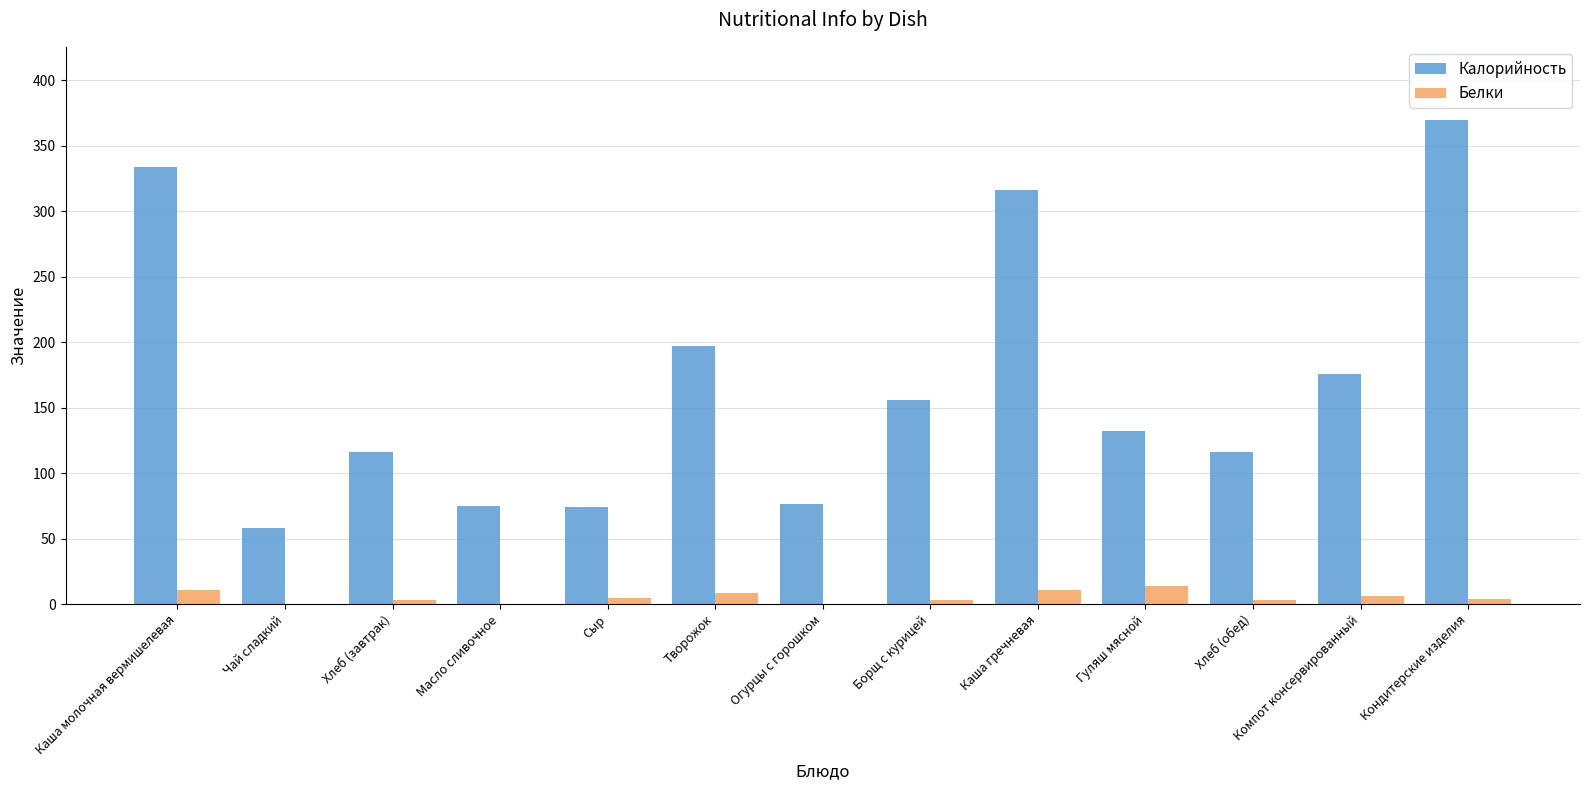

At which category is the sum across all series the highest?

Кондитерские изделия